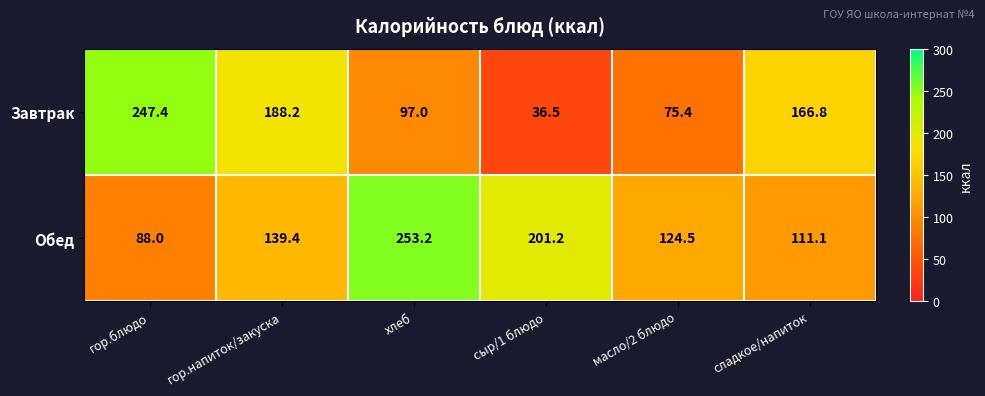

What is the difference between the maximum and second lowest values in the Завтрак series?

172.0